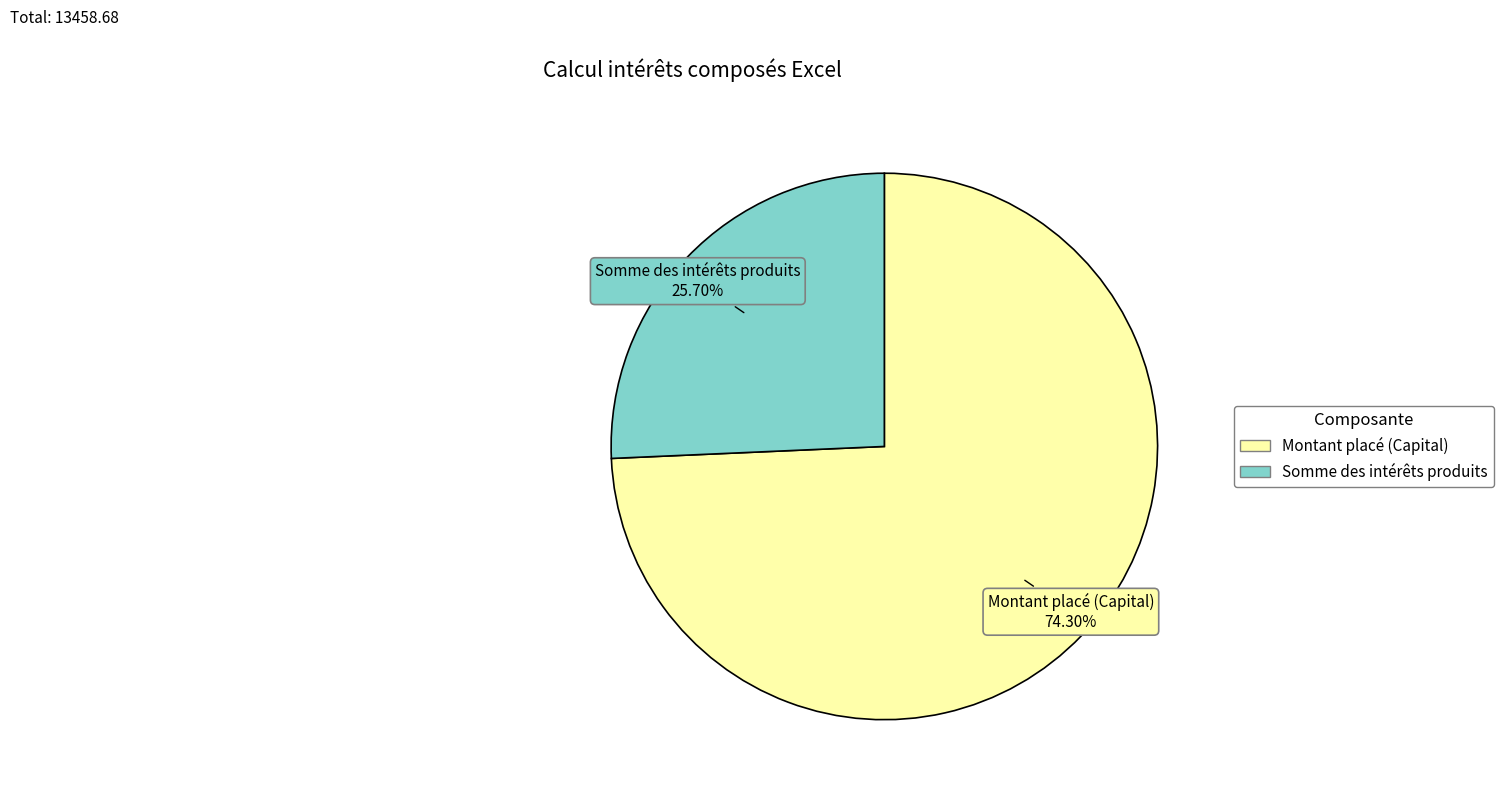

To the nearest percent, what is the difference between the Somme des intérêts produits and Montant placé (Capital) slice percentages?

49%